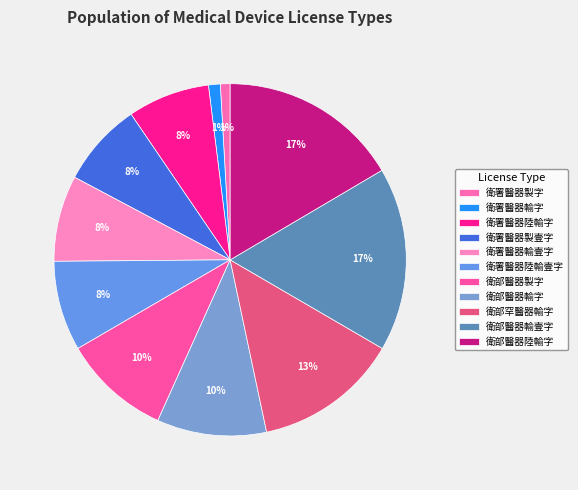

Is the sum of 衛署醫器輸壹字 and 衛部醫器陸輸字 greater than half?

No